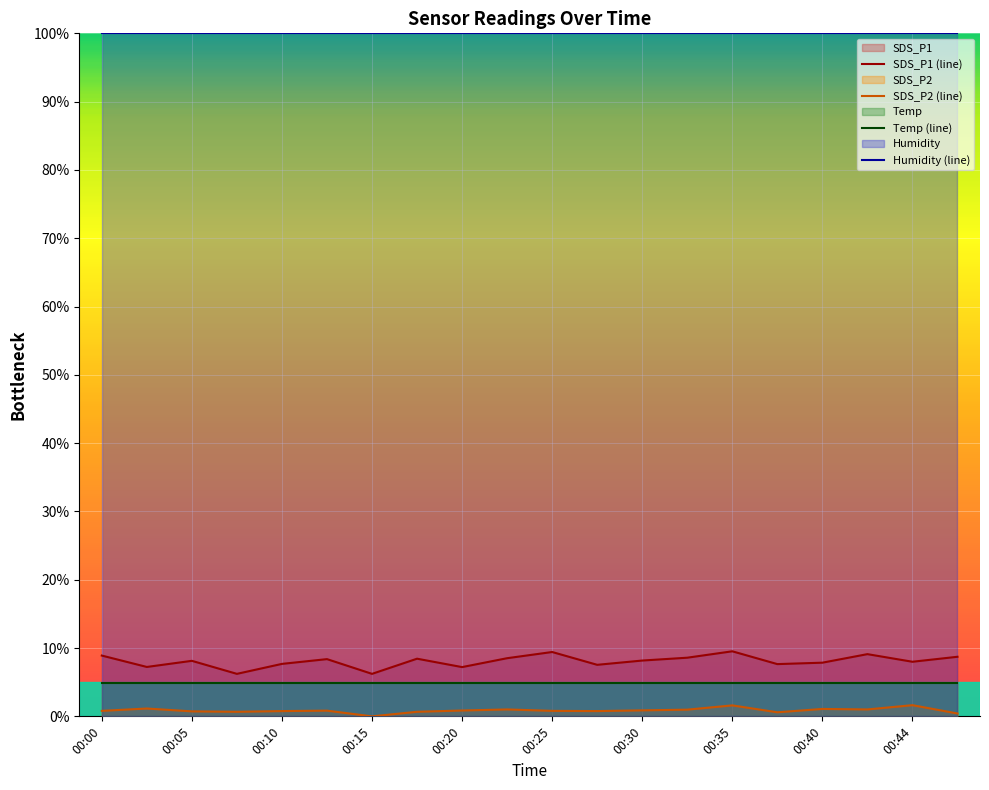

What is the greatest value displayed?

100.0